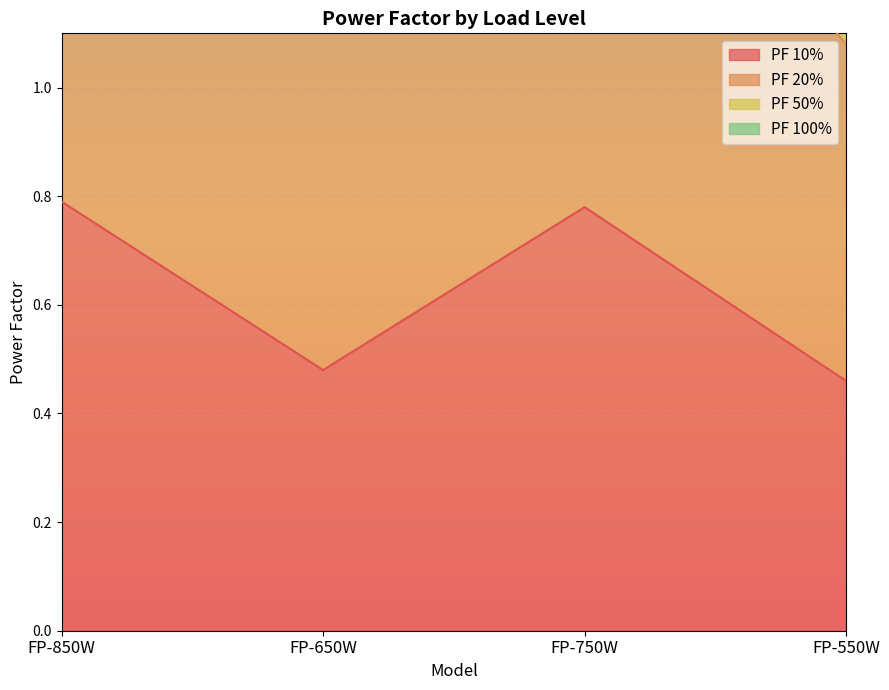

True or false: PF 10% and PF 20% intersect in this chart.

False